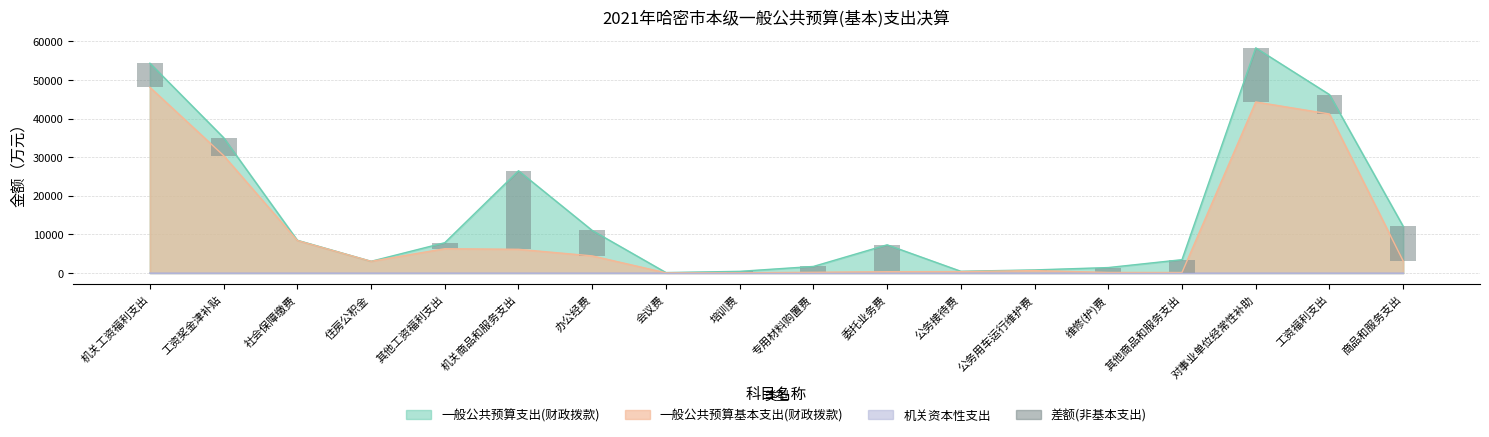

Between 其他商品和服务支出 and 商品和服务支出, which is larger?

商品和服务支出